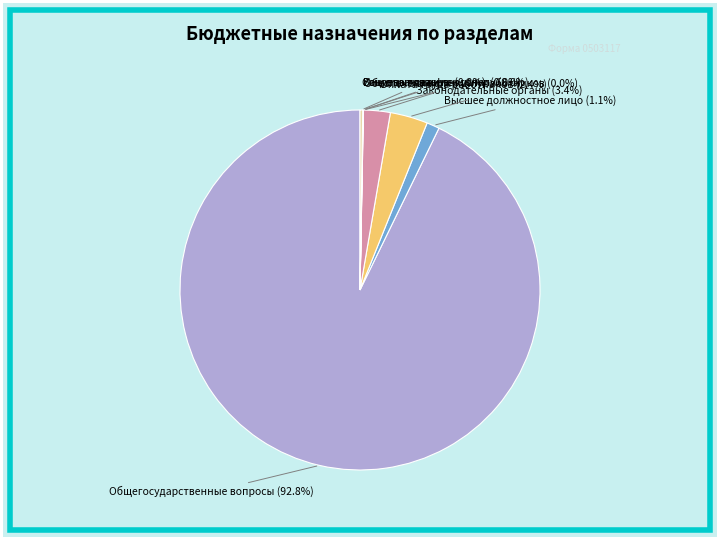

Is the sum of Оплата труда работников and Высшее должностное лицо greater than half?

No